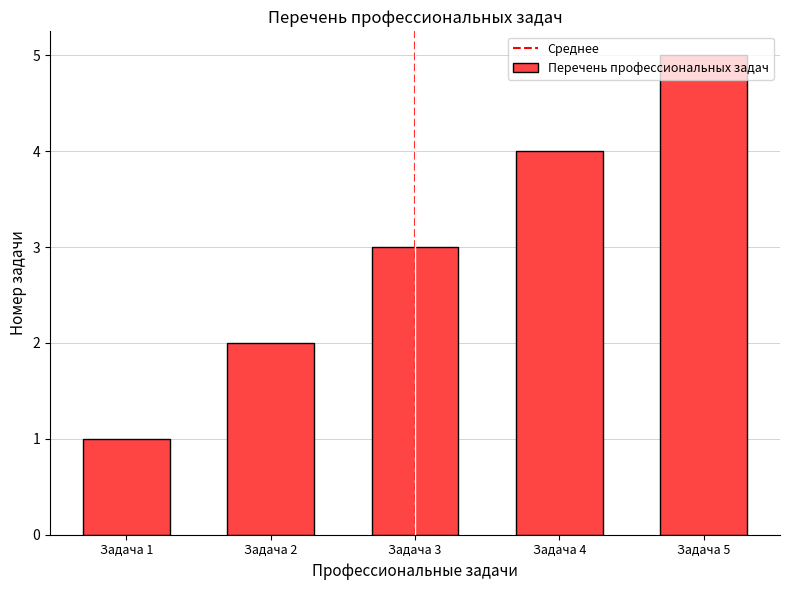

Is it true that the value at Задача 3 is 3?

True